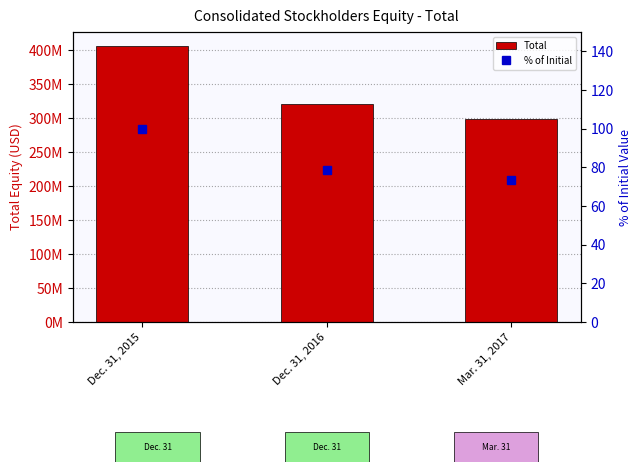

What is the label of the 2nd bar from the left?

Dec. 31, 2016